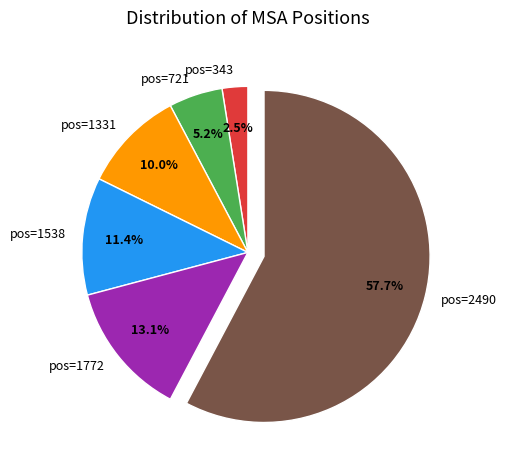

What percentage is NOT represented by pos=1538?

88.6%